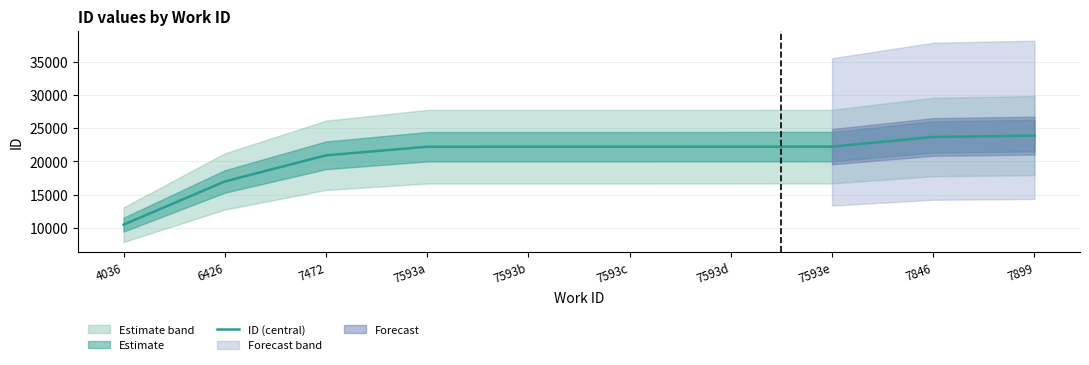

Reading left to right, extract all data points from this chart.

10453	16968	20911	22207	22208	22210	22213	22219	23681	23881